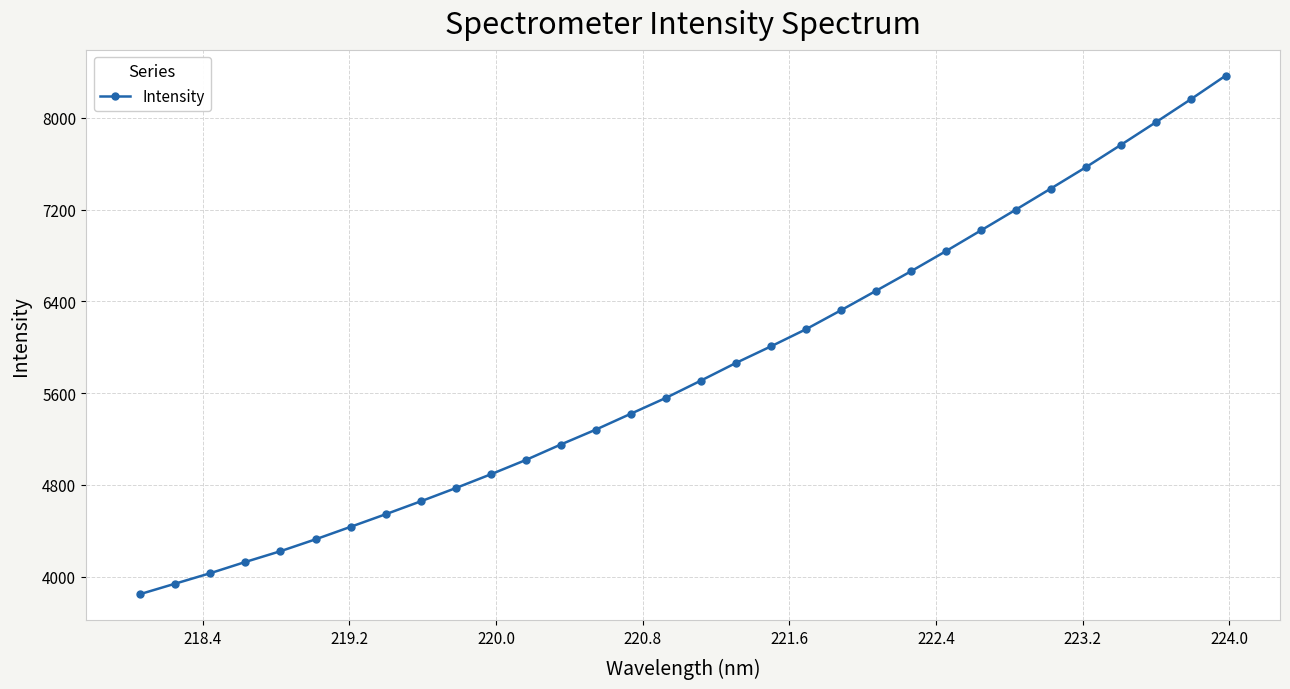

What is the smallest value displayed?

3846.9